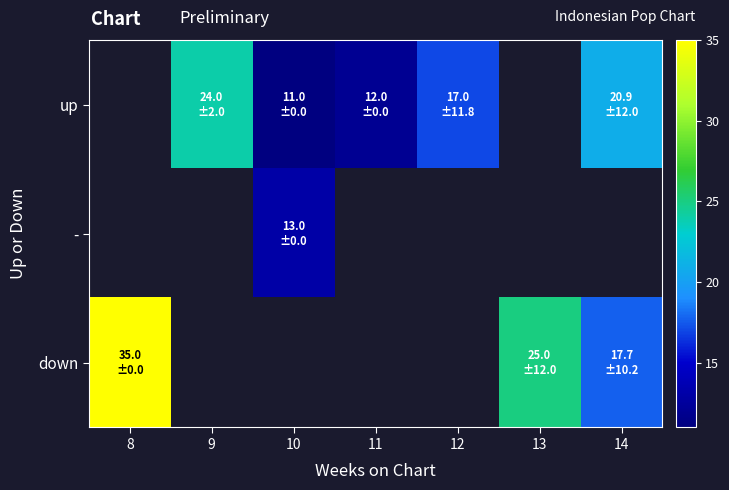

Between 12 and 11, which is larger?

12